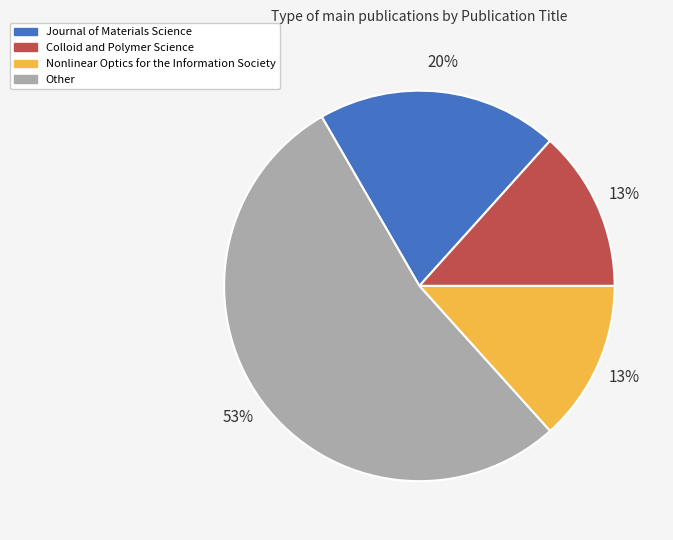

Do Colloid and Polymer Science and Journal of Materials Science together represent more than half of the pie?

No